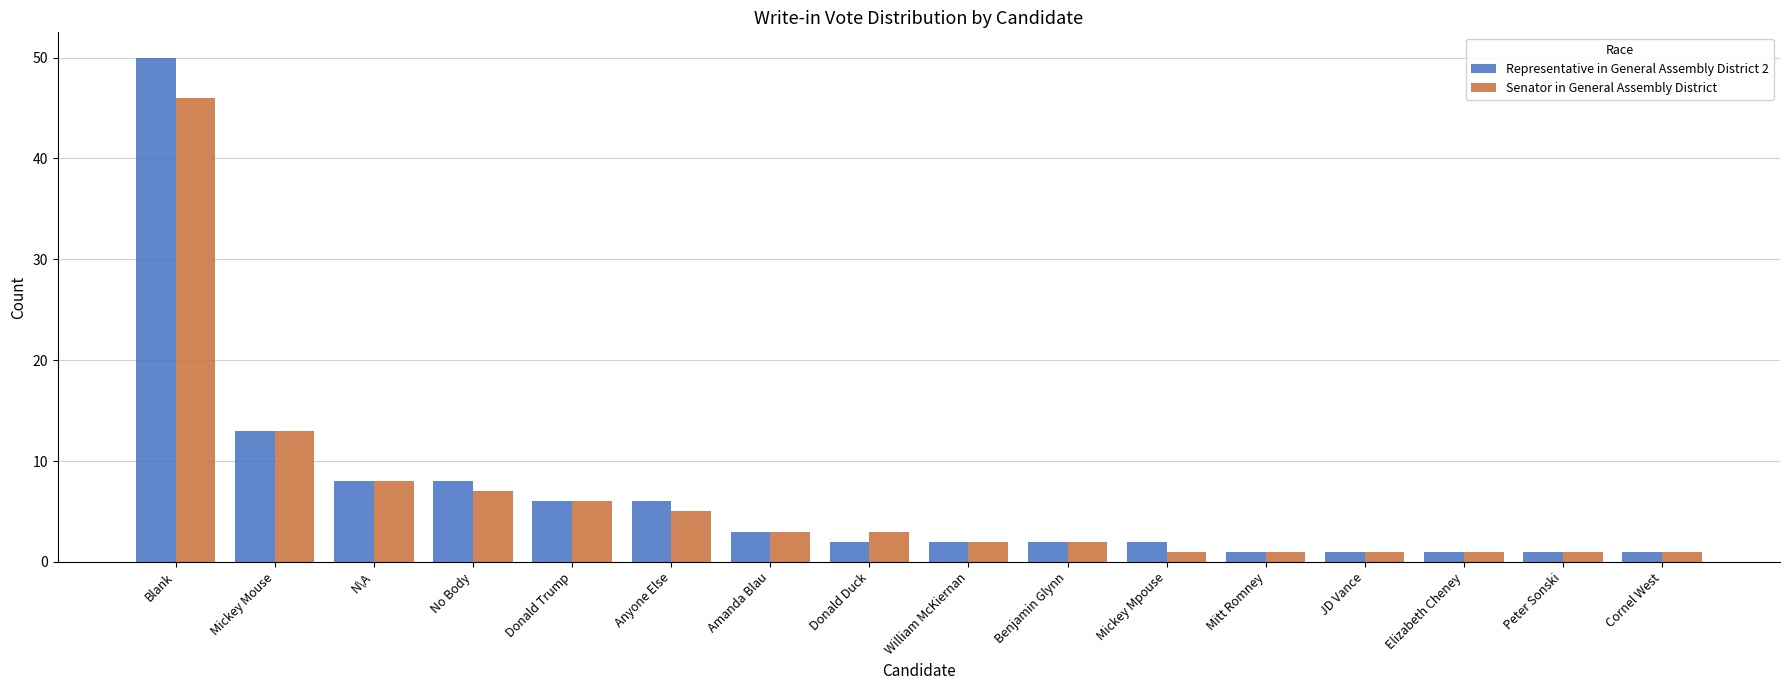

What is the maximum value for Representative in General Assembly District 2?

50